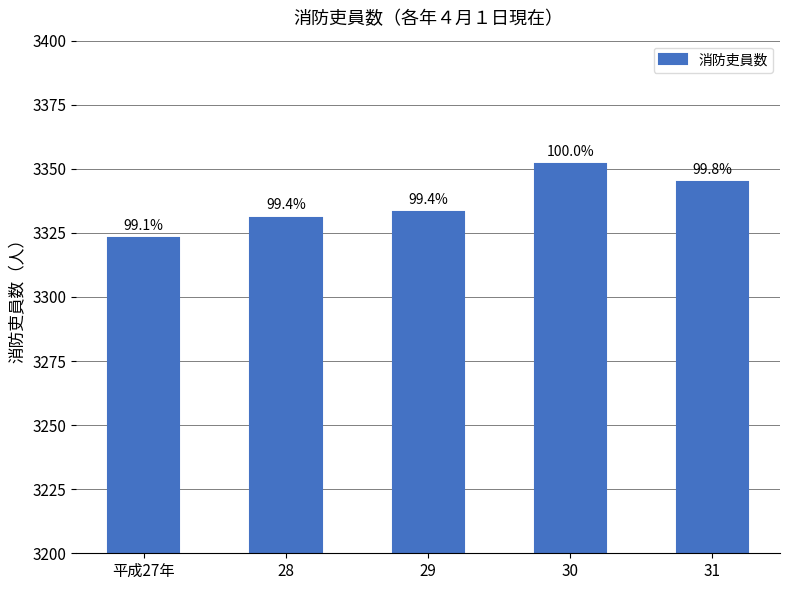

Is it true that the value at 31 is 1068?

False